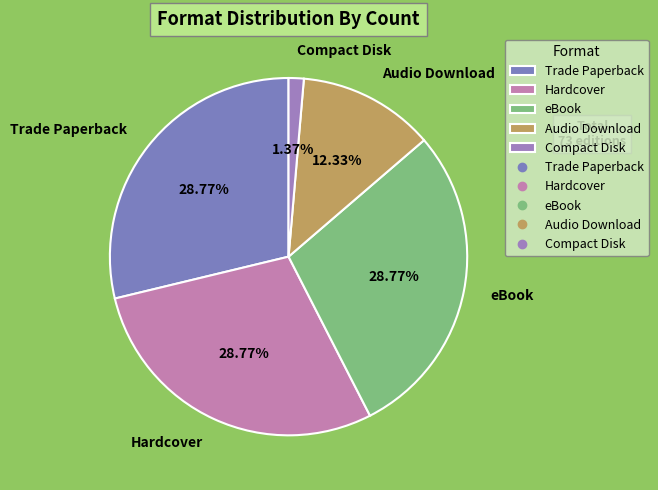

What is the smallest slice in the pie chart?

Compact Disk